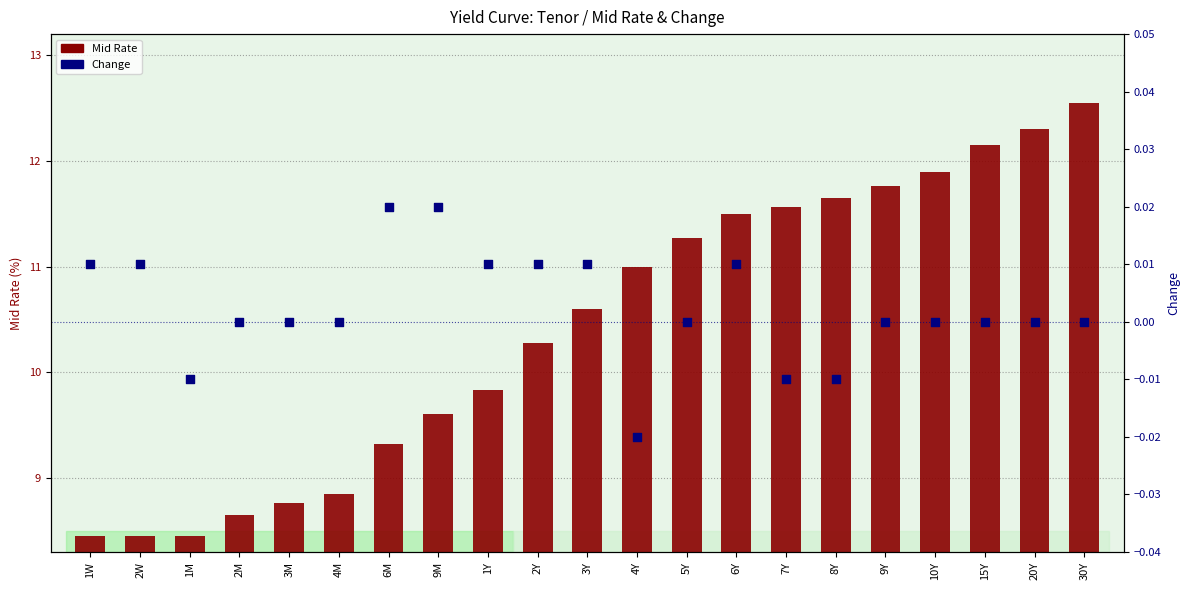

At which category is the sum across all series the highest?

30Y